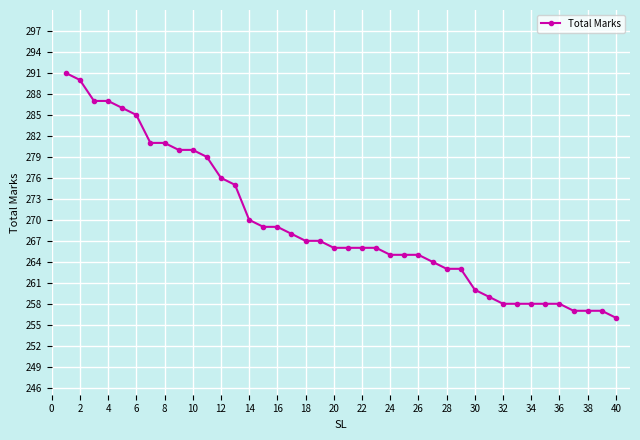

What is the average value?

269